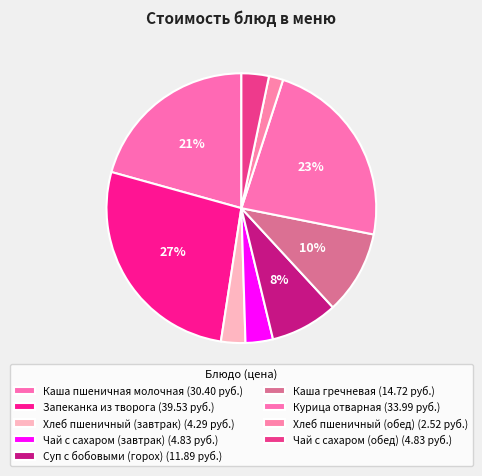

How many slices are in this pie chart?

9